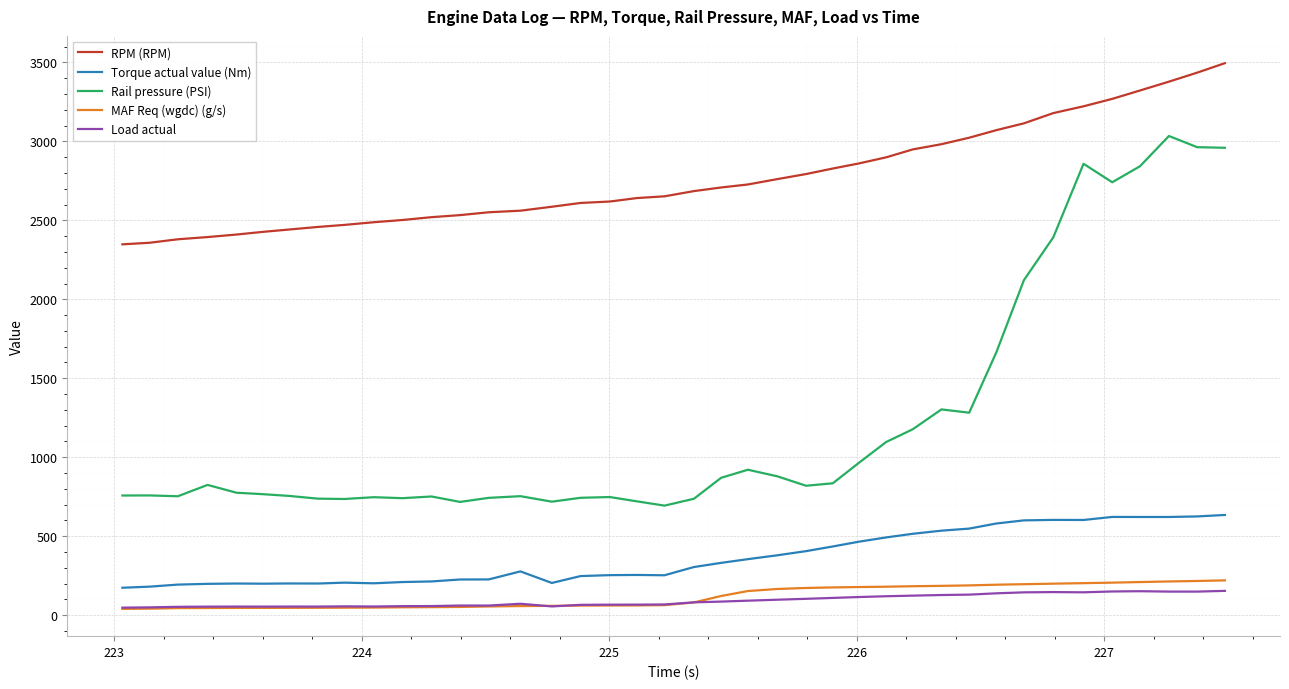

Which series has the largest total across all categories?

RPM (RPM)